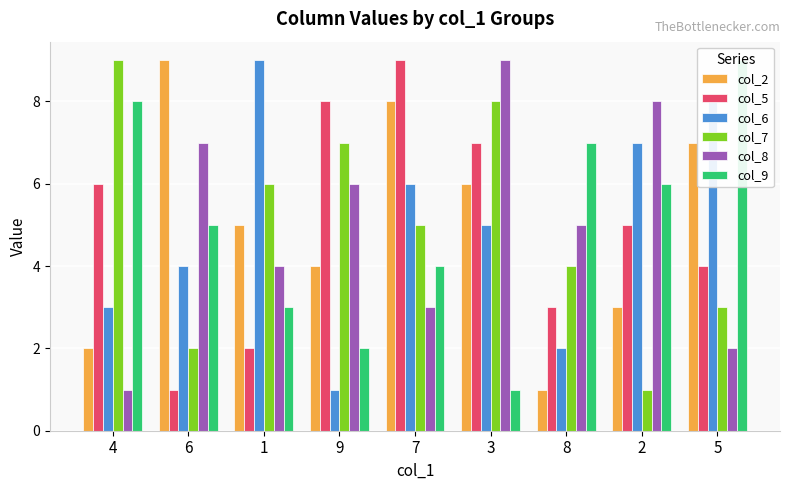

What is the sum of the col_5 values at 2 and 1?

7